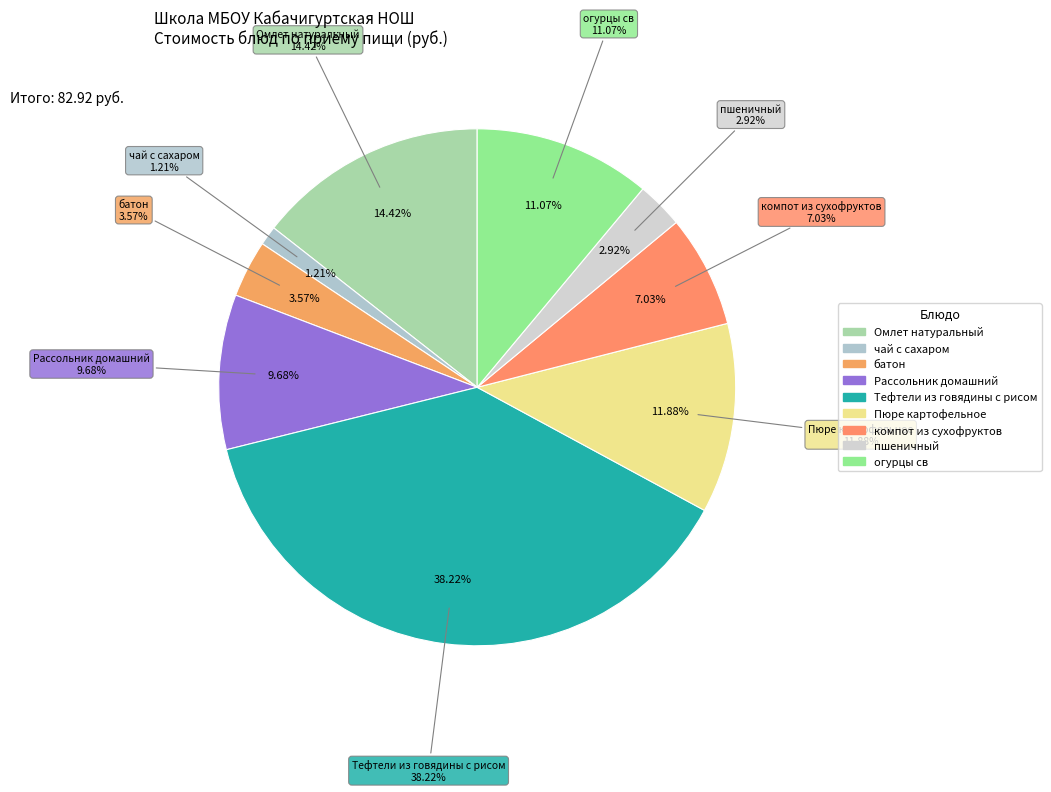

What percentage is NOT represented by Тефтели из говядины с рисом?

61.8%